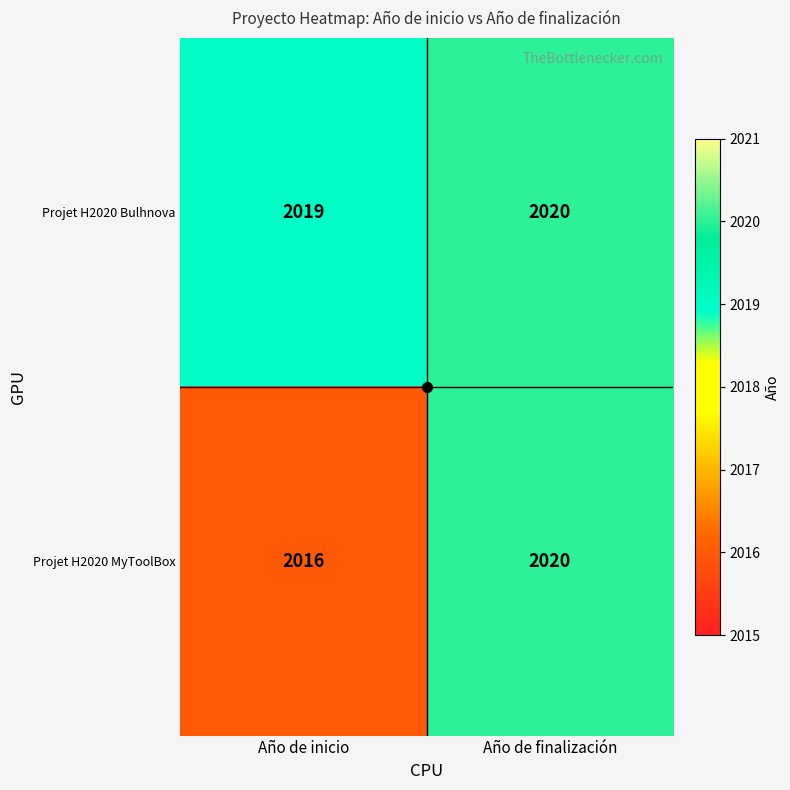

What is the sum of the Projet H2020 MyToolBox values at Año de finalización and Año de inicio?

4036